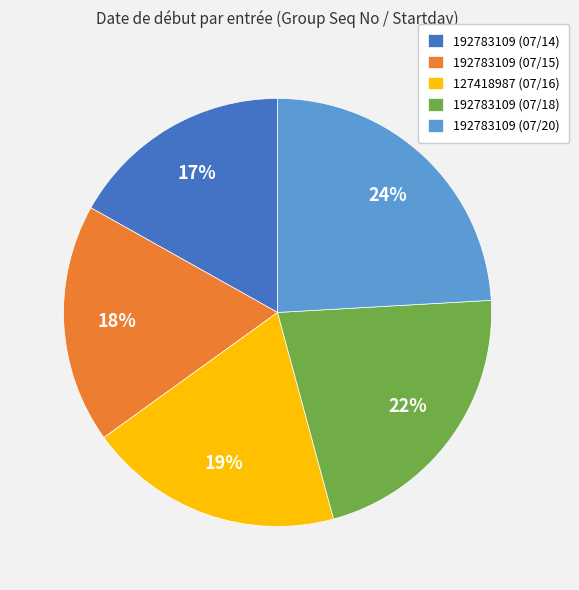

Rank the categories by value from highest to lowest.

192783109 (07/20), 192783109 (07/18), 127418987 (07/16), 192783109 (07/15), 192783109 (07/14)